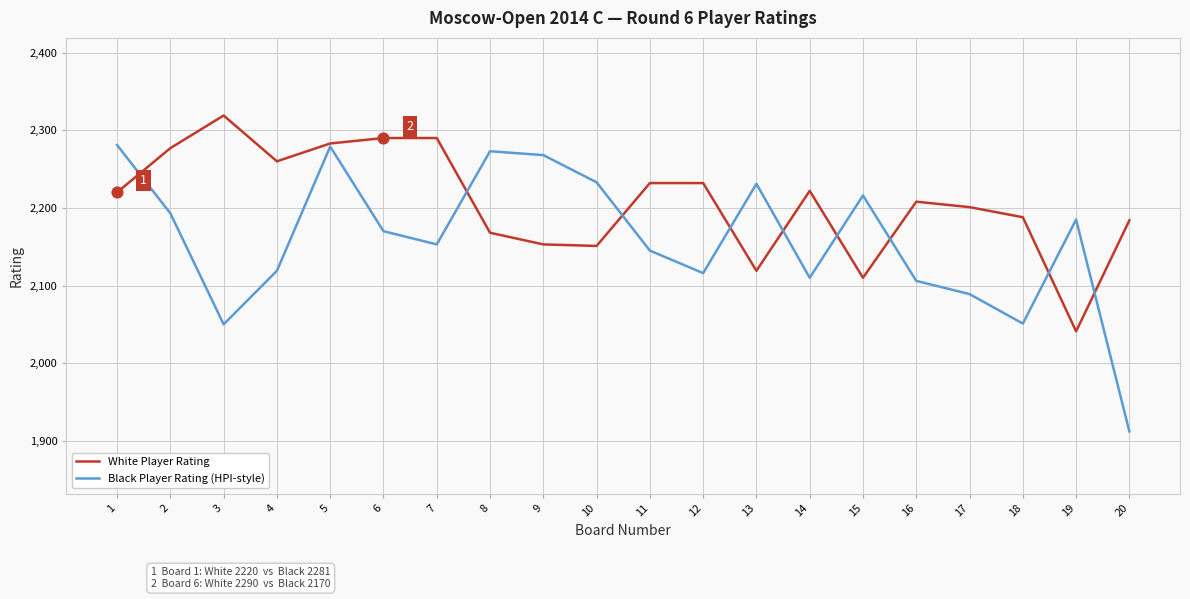

Is the value of Black Player Rating (HPI-style) at 15 greater than the value of White Player Rating at 11?

No